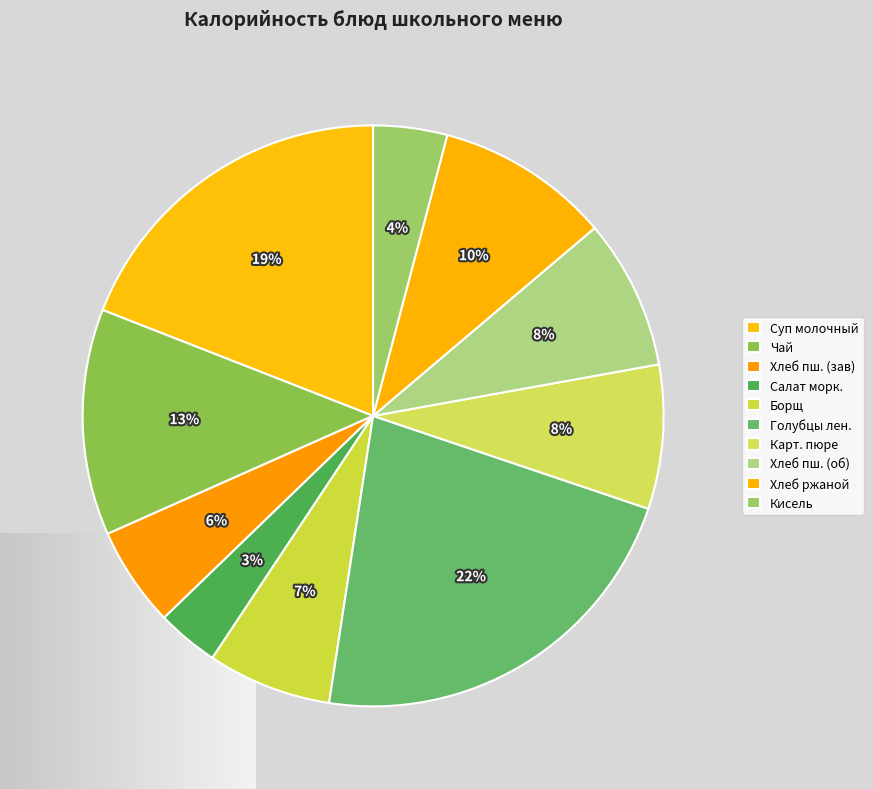

Does any single category account for the majority?

No